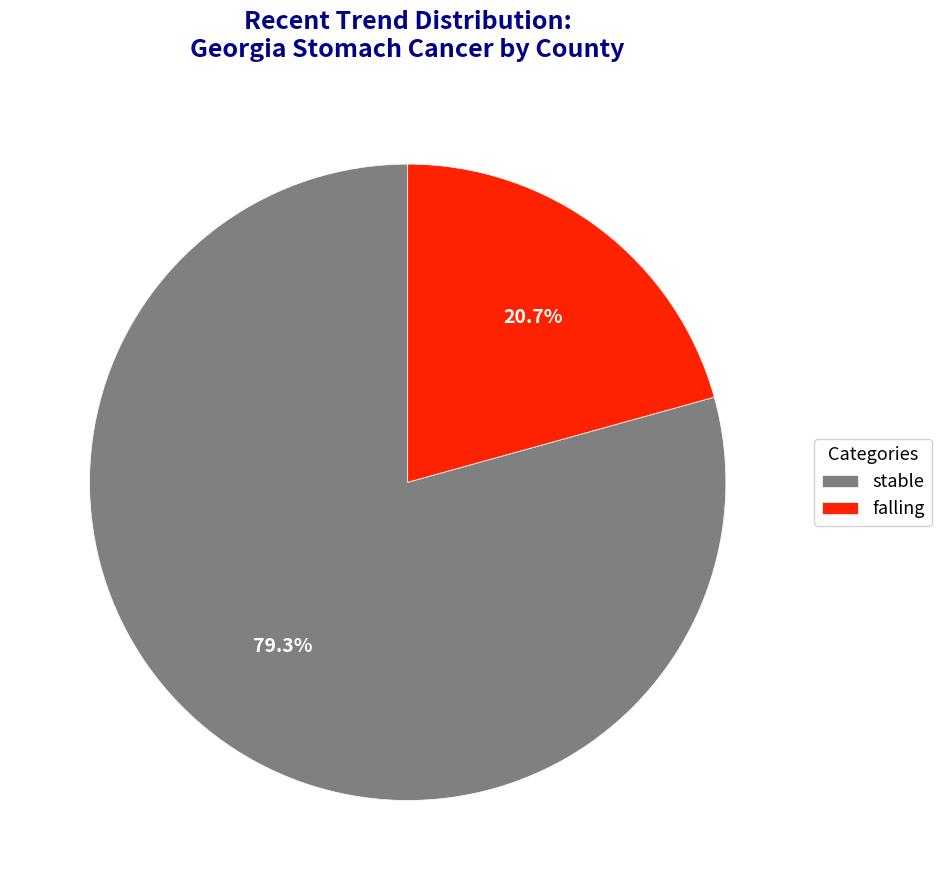

How many slices are in this pie chart?

2